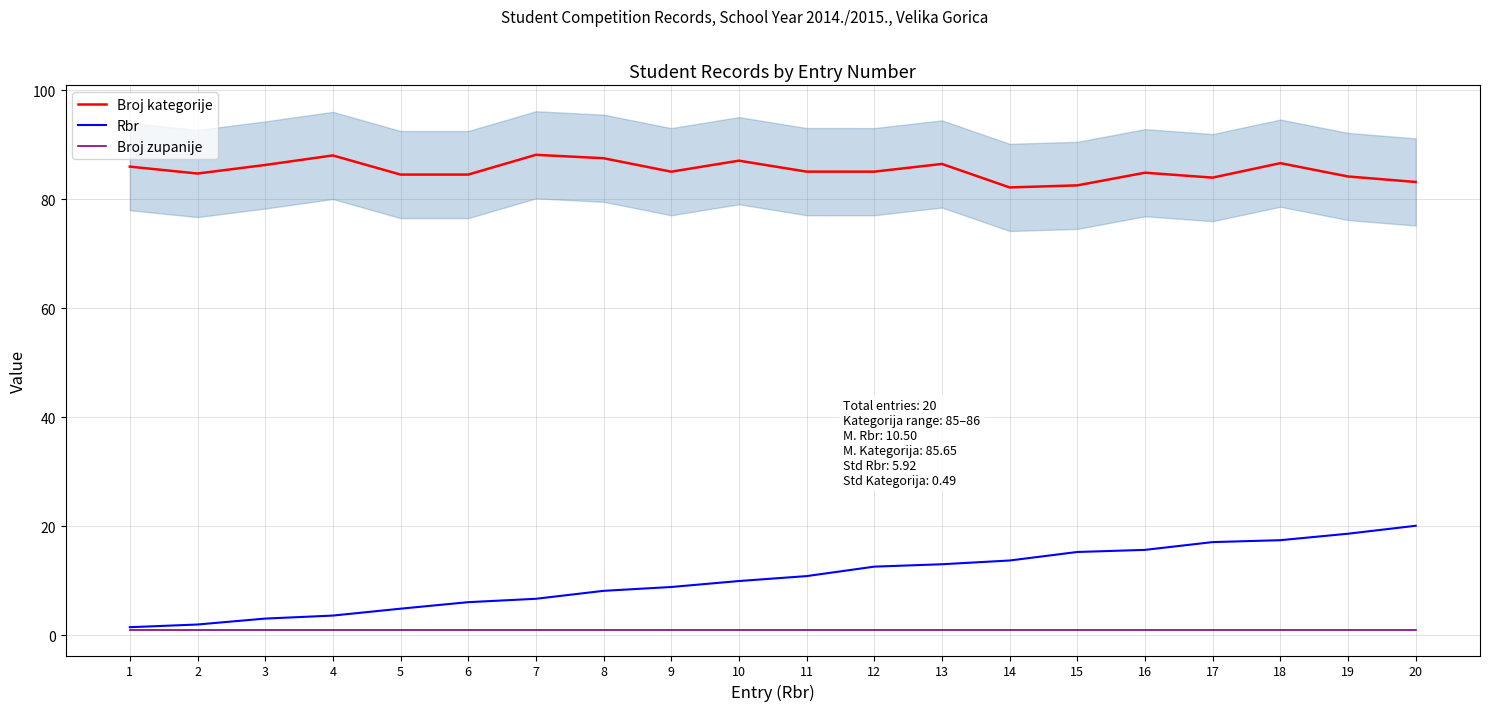

True or false: Broj kategorije has a value of 82.2 at 14.

True